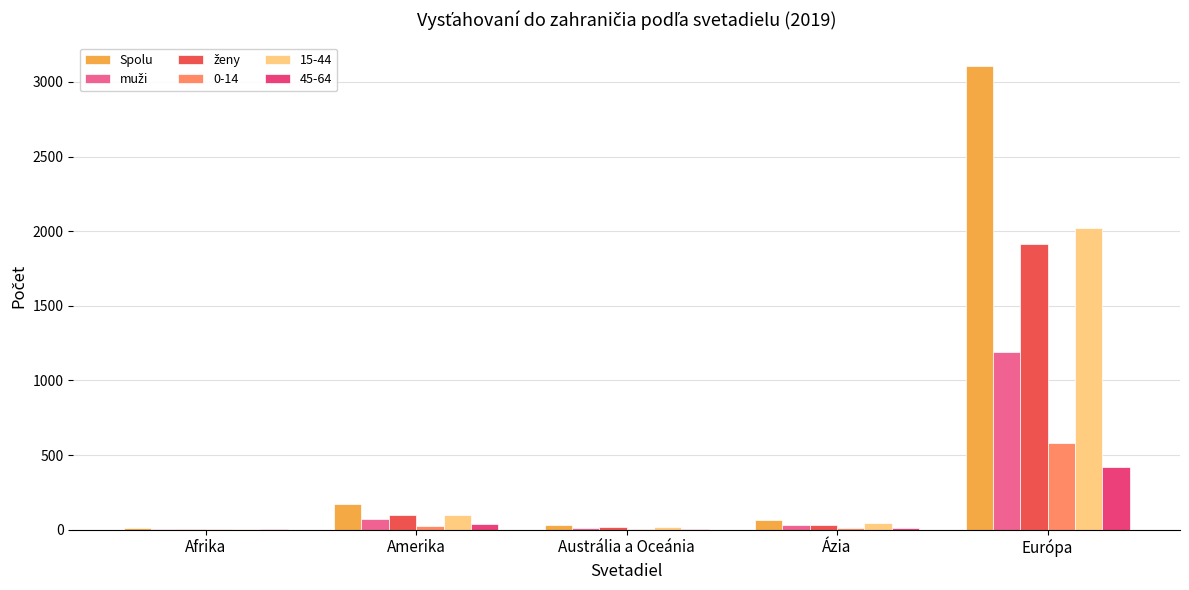

Which series changed the most between Afrika and Európa?

Spolu